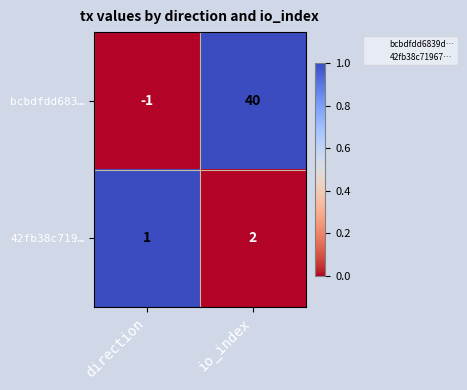

Reading right to left, list all the values displayed in this chart.

bcbdfdd683…: 40	-1
42fb38c719…: 2	1